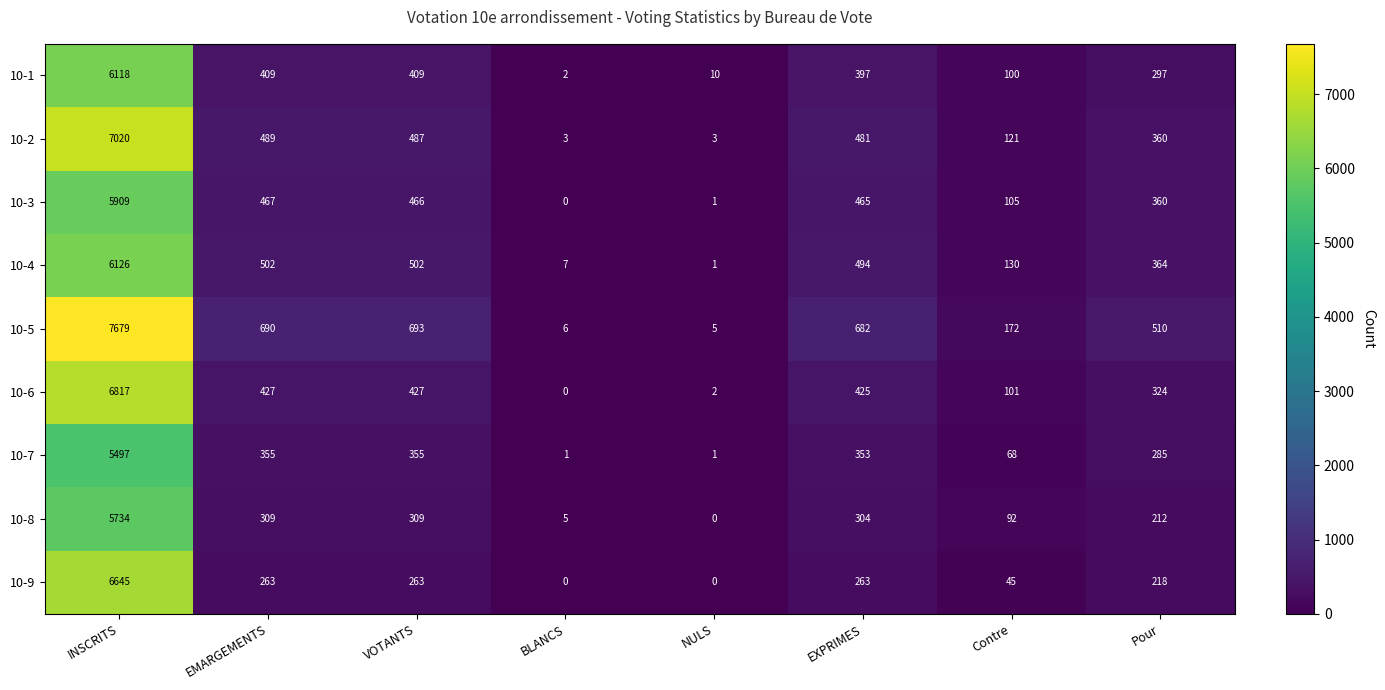

What is the lowest value of the 10-2 series?

3